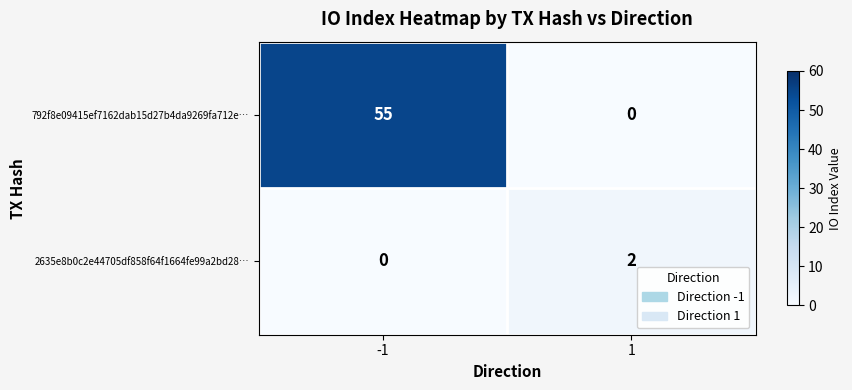

What is the difference between the highest and lowest values at -1?

55